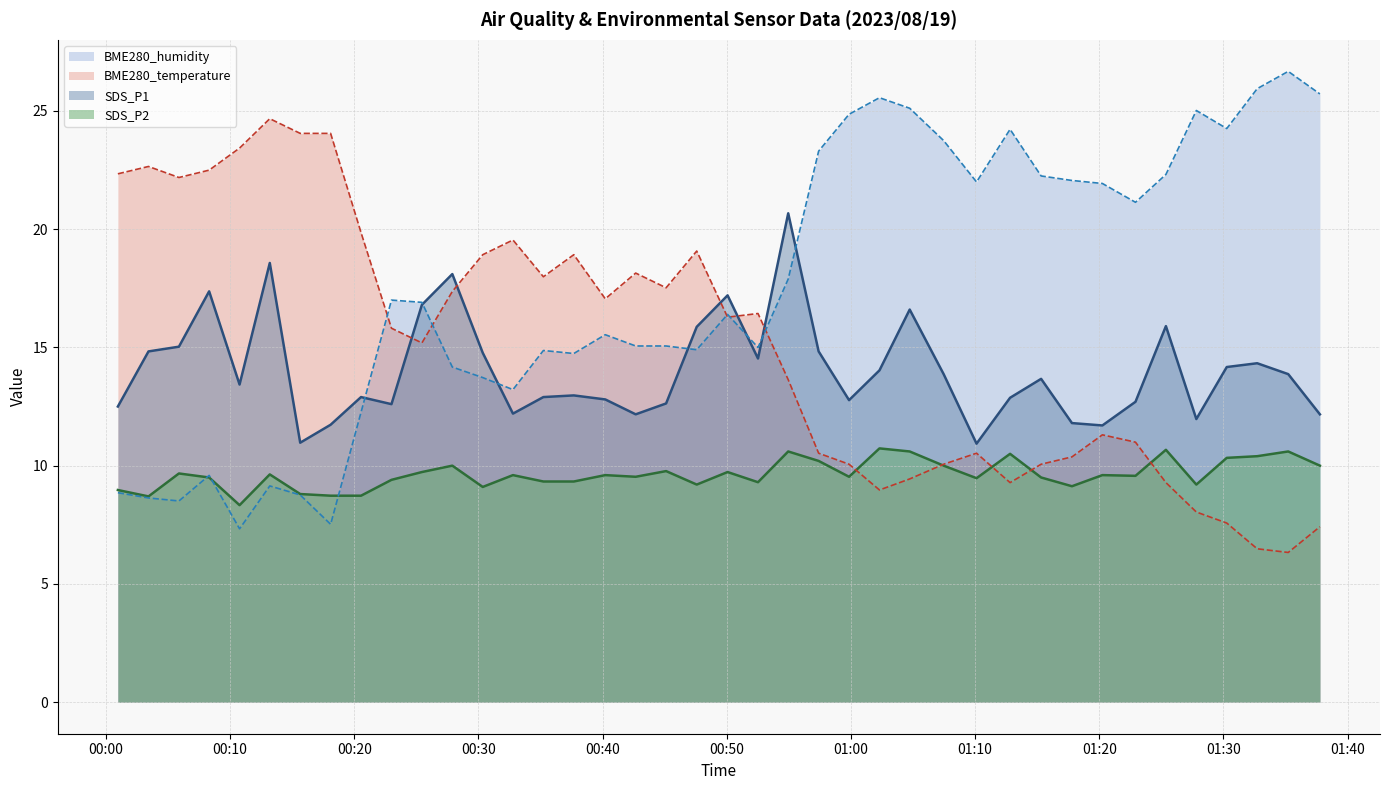

Is the value of SDS_P2 at 2023/08/19 01:27:49 greater than the value of BME280_temperature at 2023/08/19 01:32:43?

Yes